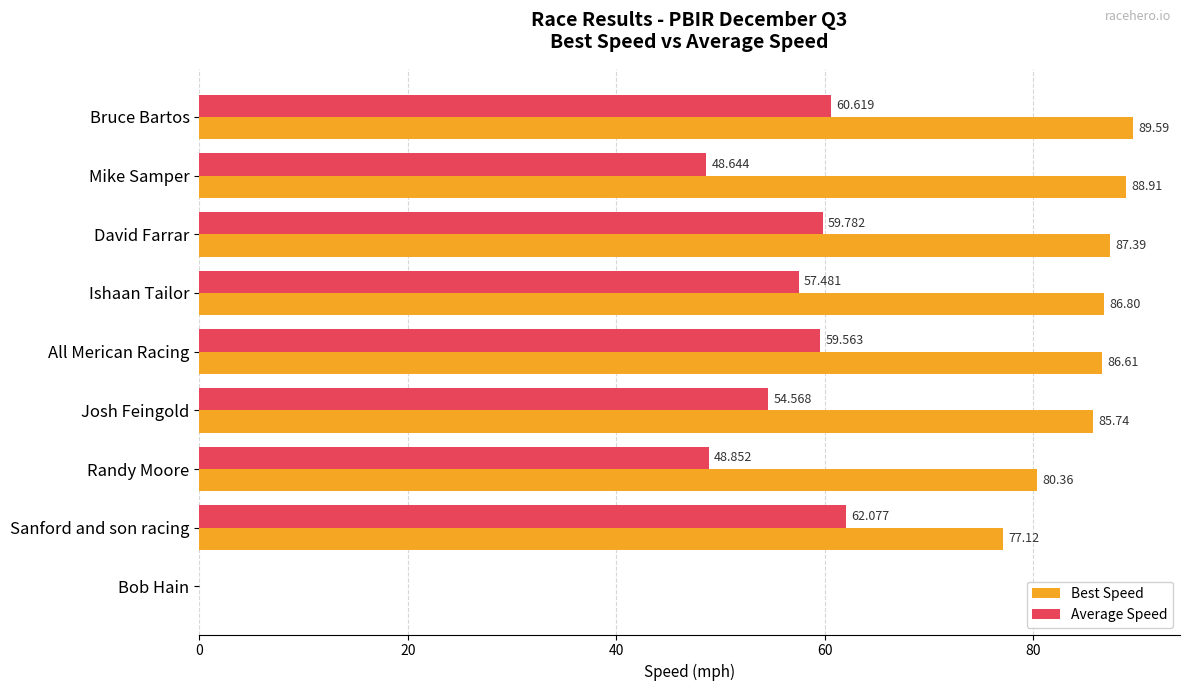

Which series has the largest total across all categories?

Best Speed